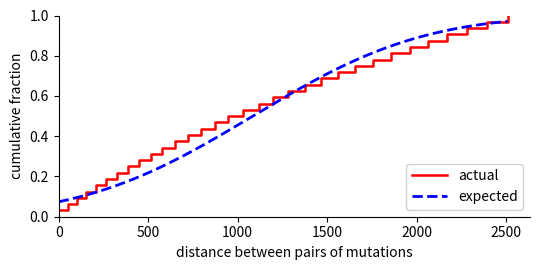

The chart shows a value of 0.3 at 31. True or false?

False